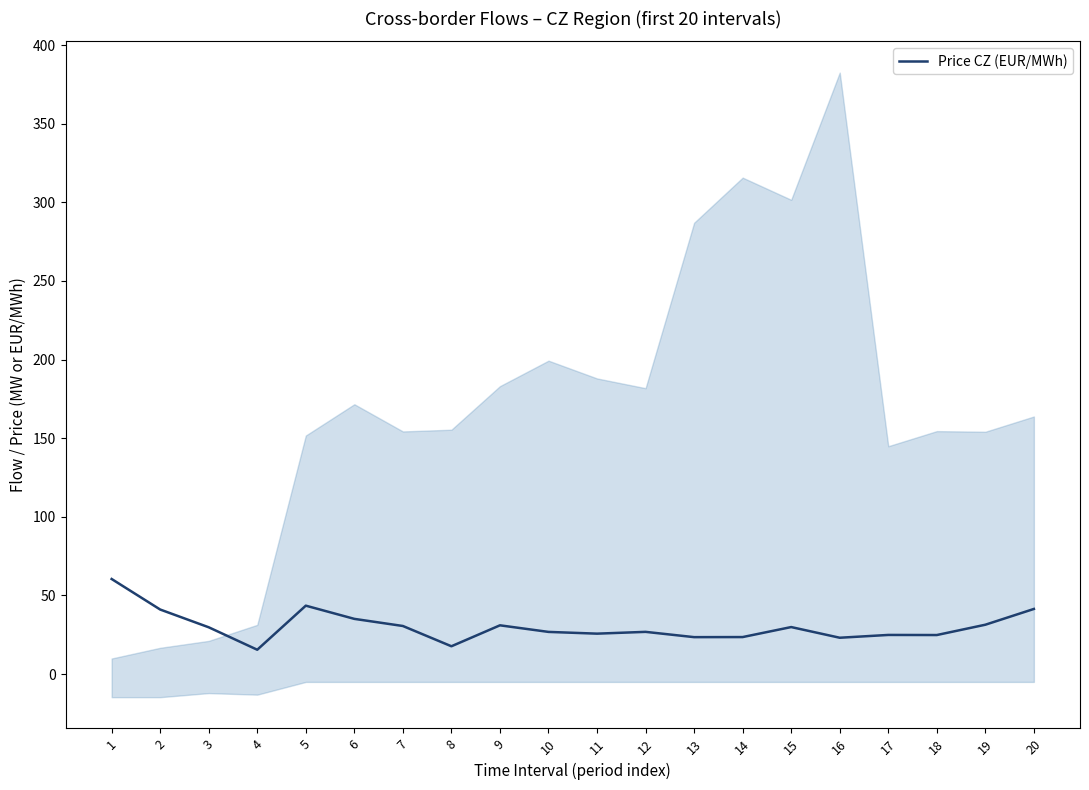

What is the smallest value displayed?

15.5